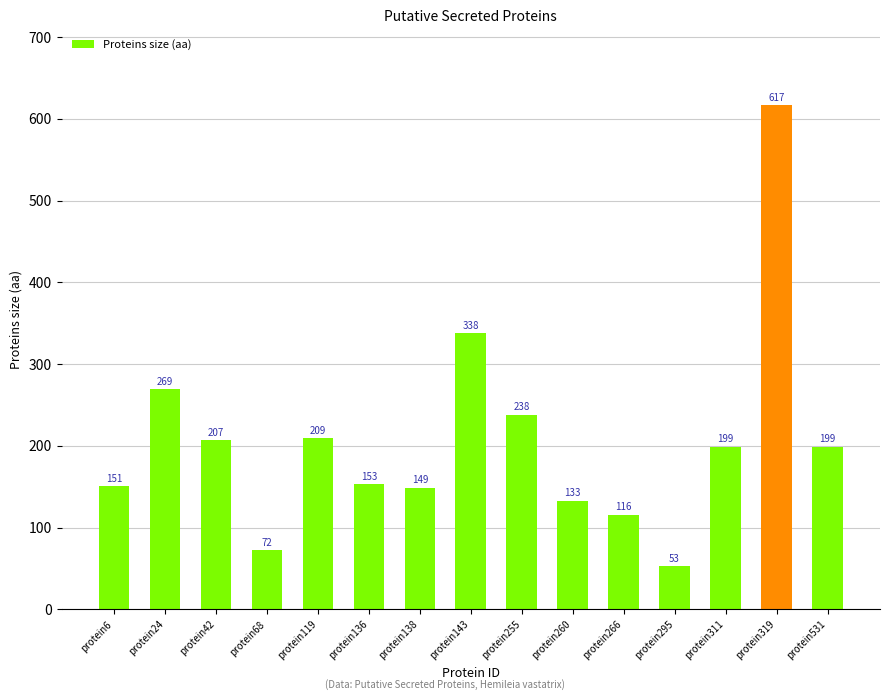

True or false: the data shows 95 at protein68.

False